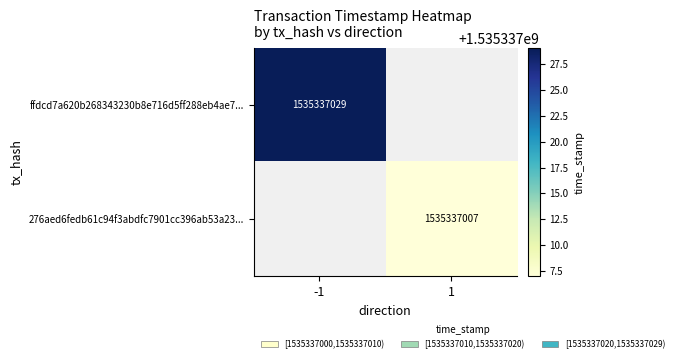

What is the greatest value displayed?

1535337029